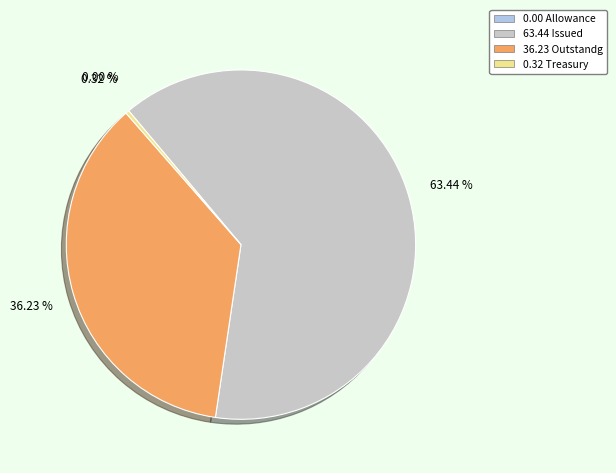

Is there any slice that represents more than half of the pie?

Yes